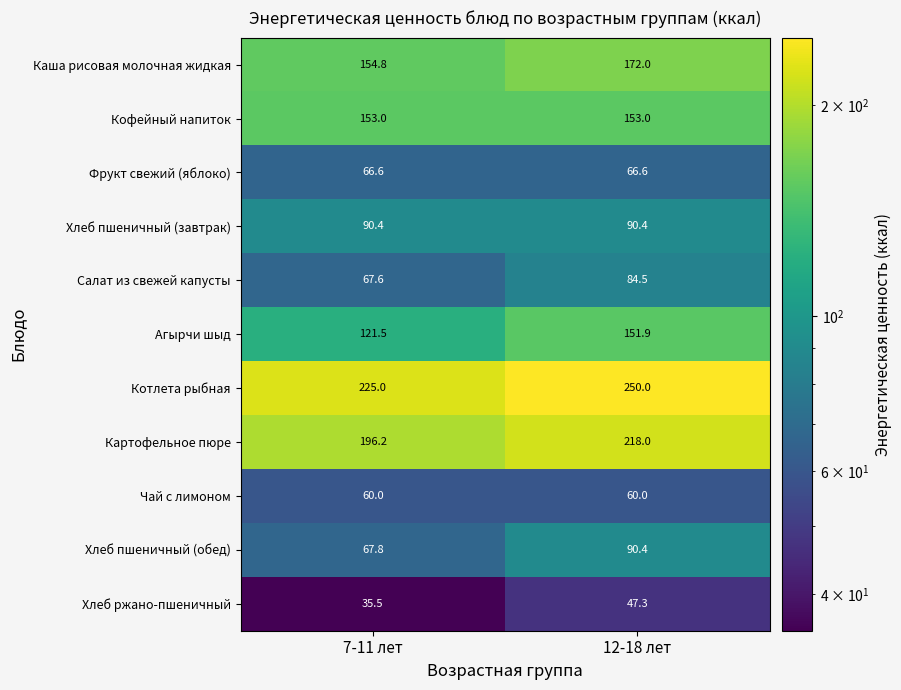

Which series has the widest spread of values?

Агырчи шыд